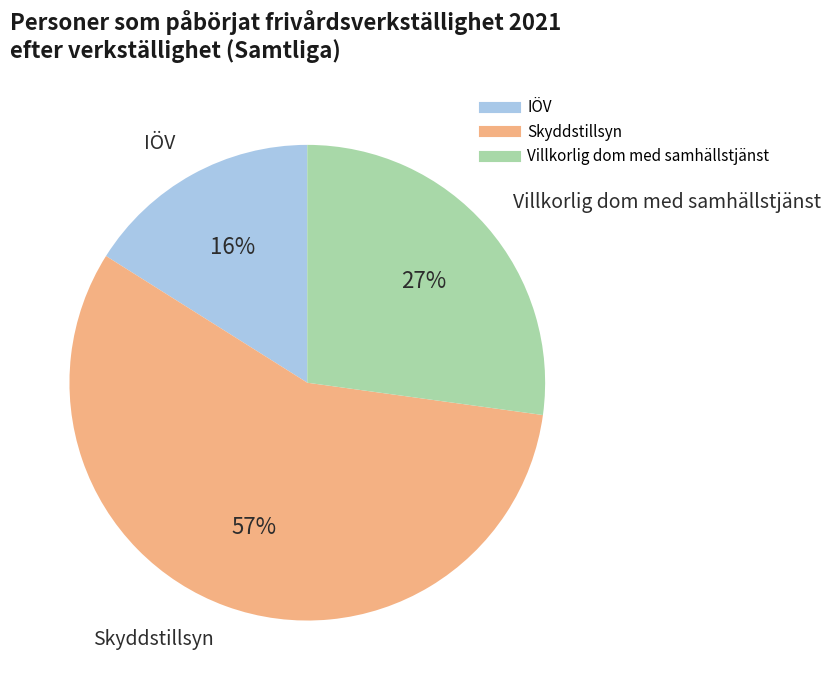

Rank the categories by value from highest to lowest.

Skyddstillsyn, Villkorlig dom med samhällstjänst, IÖV